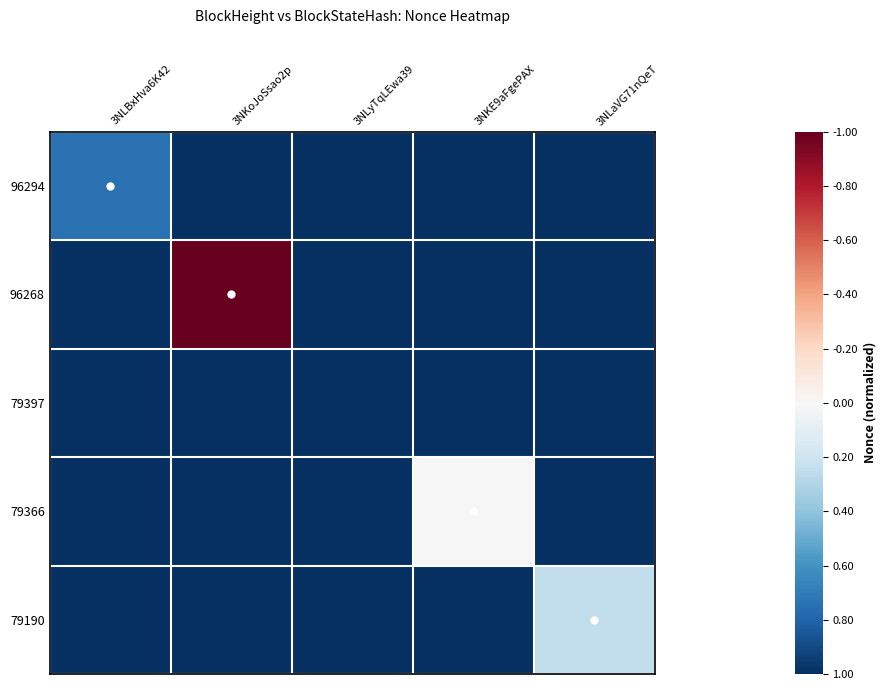

Reading left to right, list all the values displayed in this chart.

96294: 3NLBxHva6K42=-0.8	3NKoJoSsao2p=-1.0	3NLyTqLEwa39=-1.0	3NKE9aFgePAX=-1.0	3NLaVG71nQeT=-1.0
96268: 3NLBxHva6K42=-1.0	3NKoJoSsao2p=1.0	3NLyTqLEwa39=-1.0	3NKE9aFgePAX=-1.0	3NLaVG71nQeT=-1.0
79397: 3NLBxHva6K42=-1.0	3NKoJoSsao2p=-1.0	3NLyTqLEwa39=-1.0	3NKE9aFgePAX=-1.0	3NLaVG71nQeT=-1.0
79366: 3NLBxHva6K42=-1.0	3NKoJoSsao2p=-1.0	3NLyTqLEwa39=-1.0	3NKE9aFgePAX=0.0	3NLaVG71nQeT=-1.0
79190: 3NLBxHva6K42=-1.0	3NKoJoSsao2p=-1.0	3NLyTqLEwa39=-1.0	3NKE9aFgePAX=-1.0	3NLaVG71nQeT=-0.2